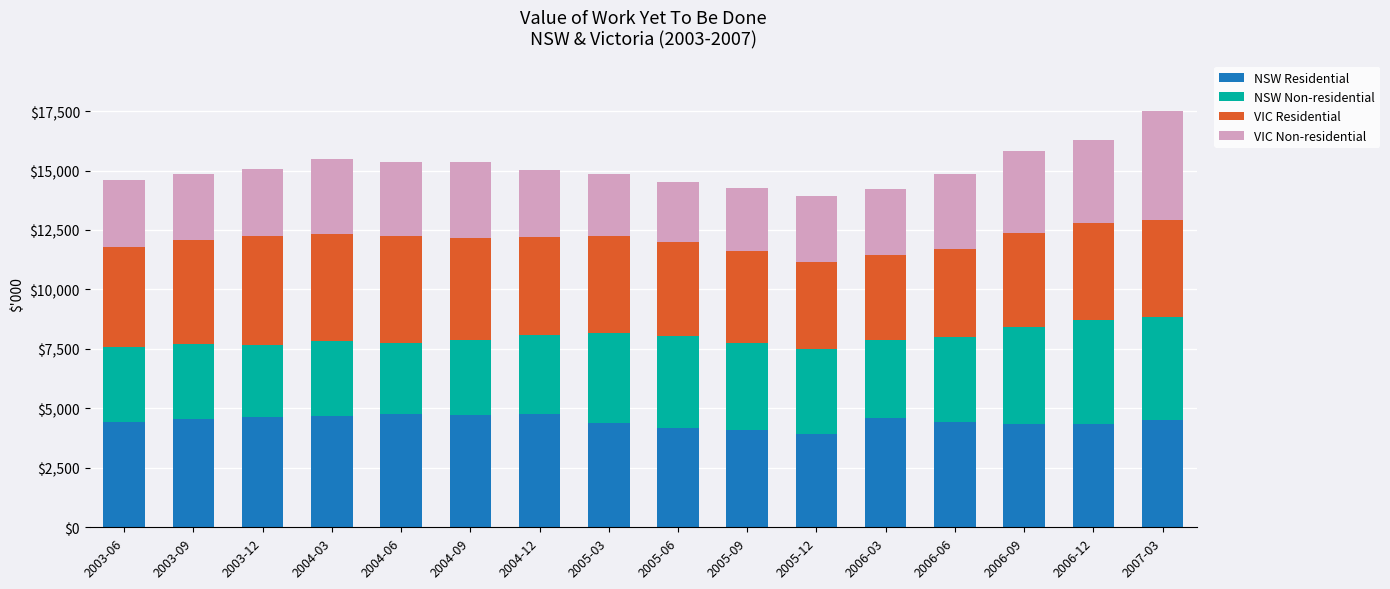

At which category is the sum across all series the highest?

2007-03